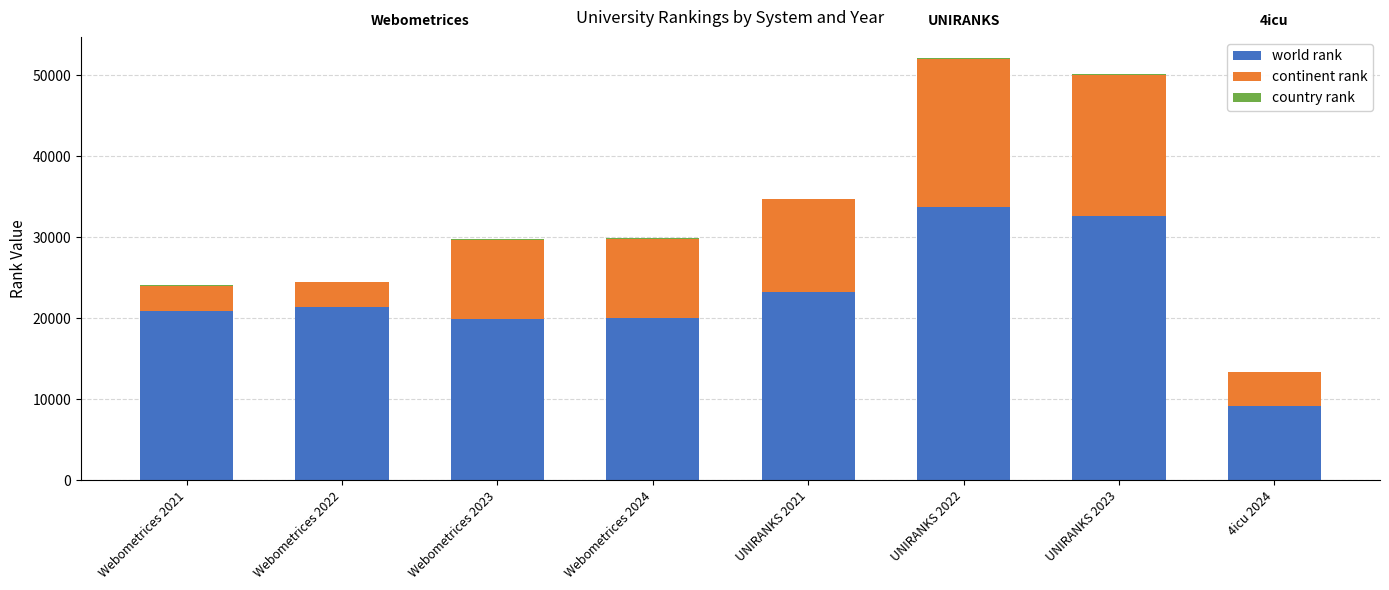

Is it true that world rank equals 19963 at Webometrices 2024?

True